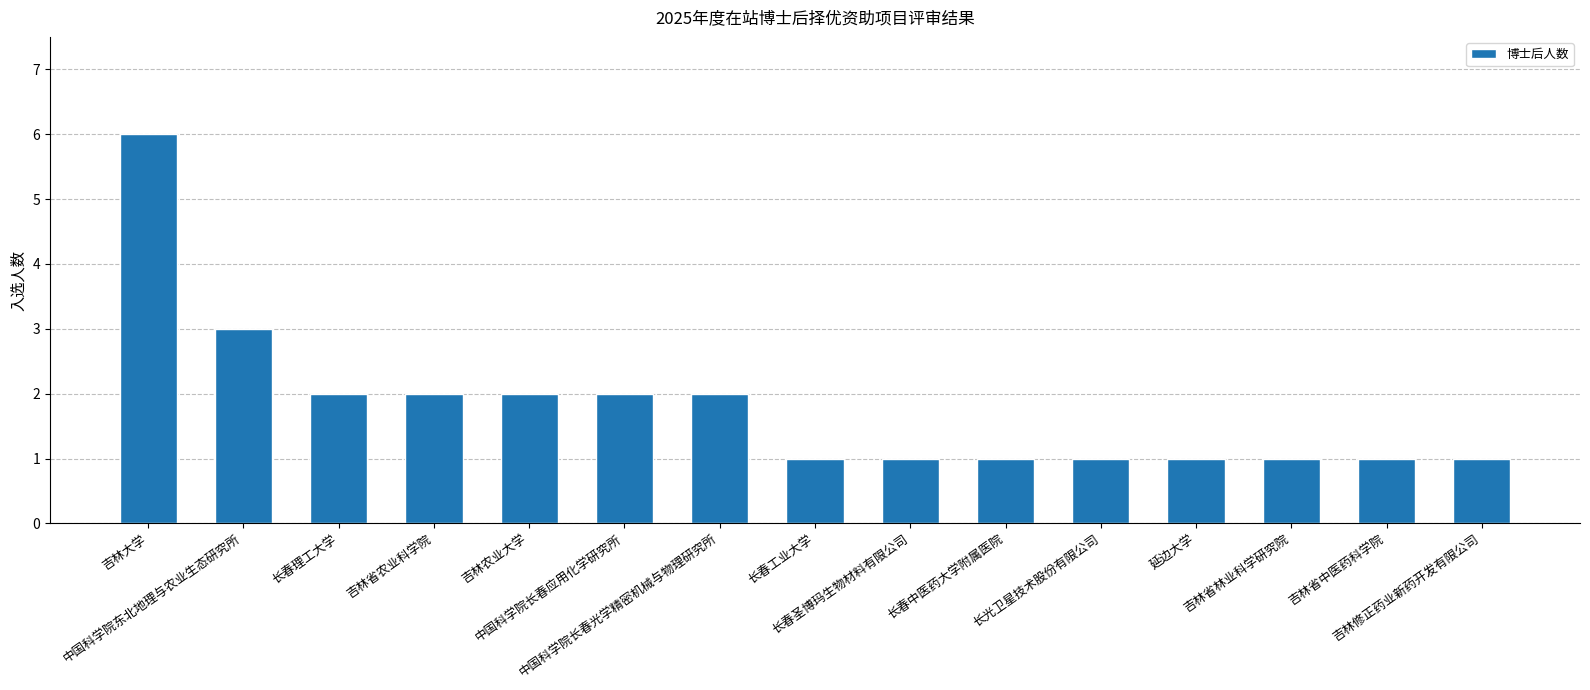

What is the value of the 7th bar from the left?

2